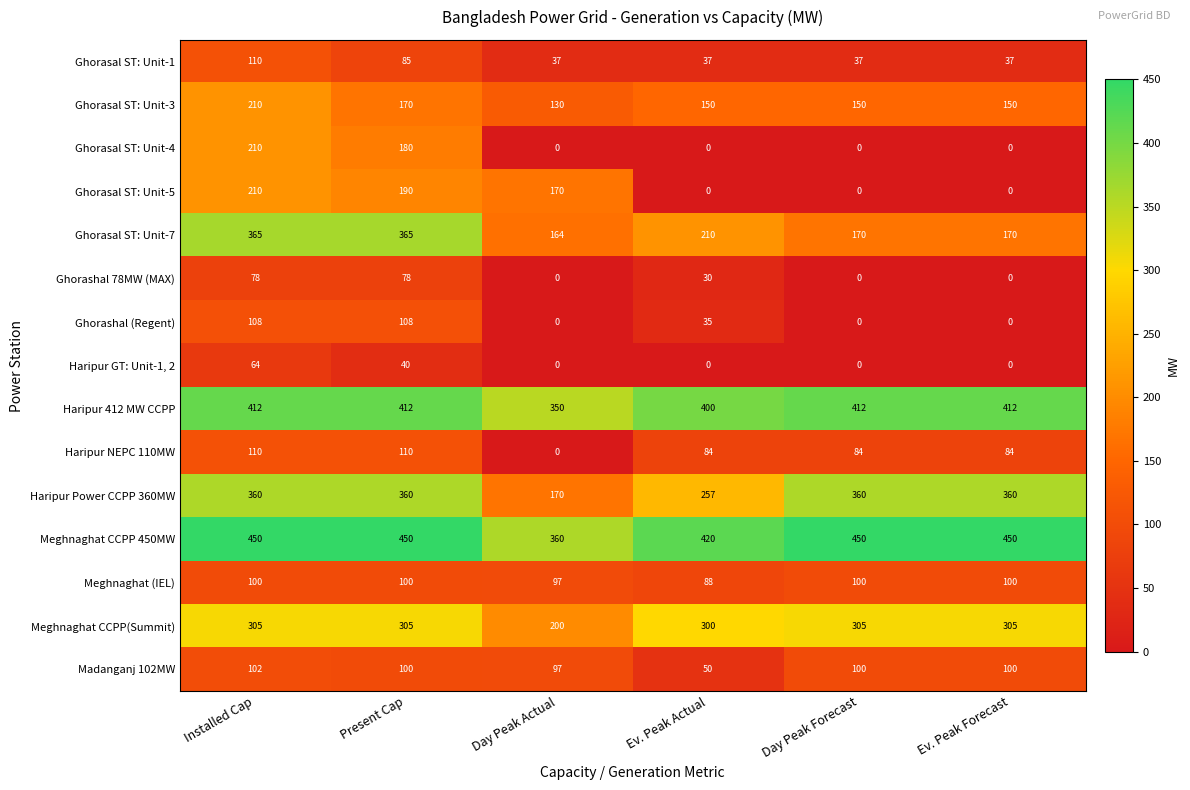

At which label is Meghnaghat (IEL) closest to 94?

Day Peak Actual